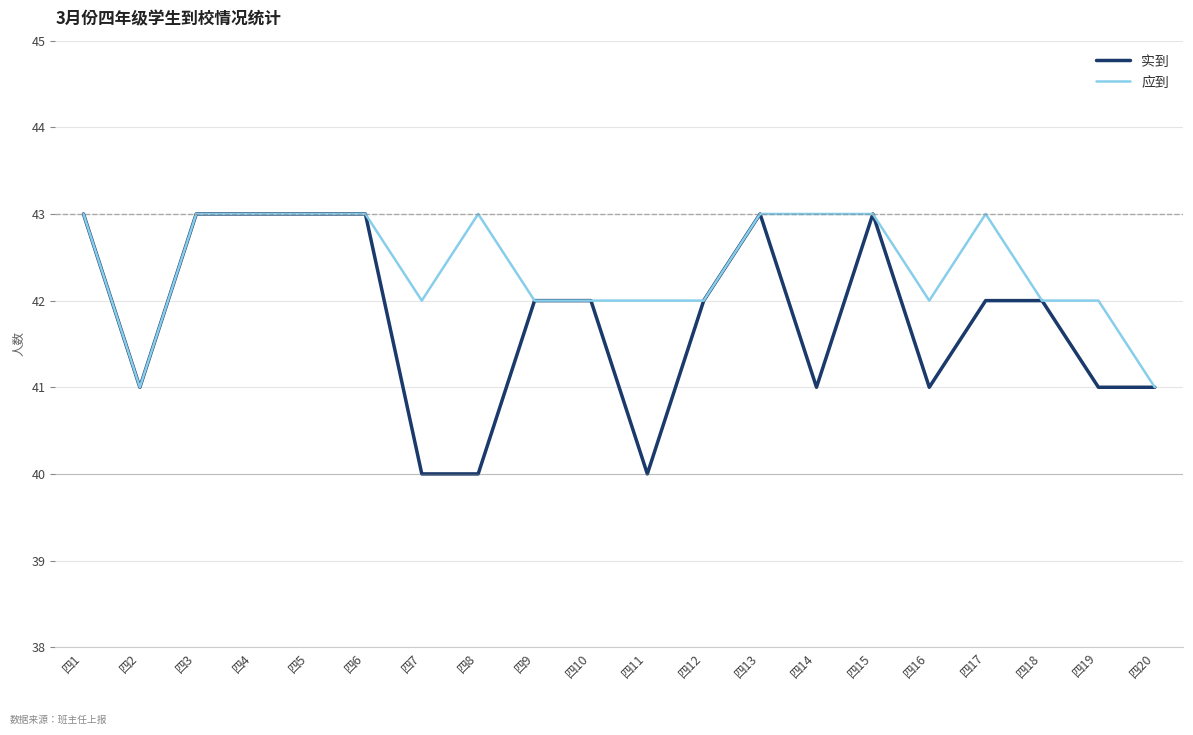

What is the maximum value shown in the chart?

43